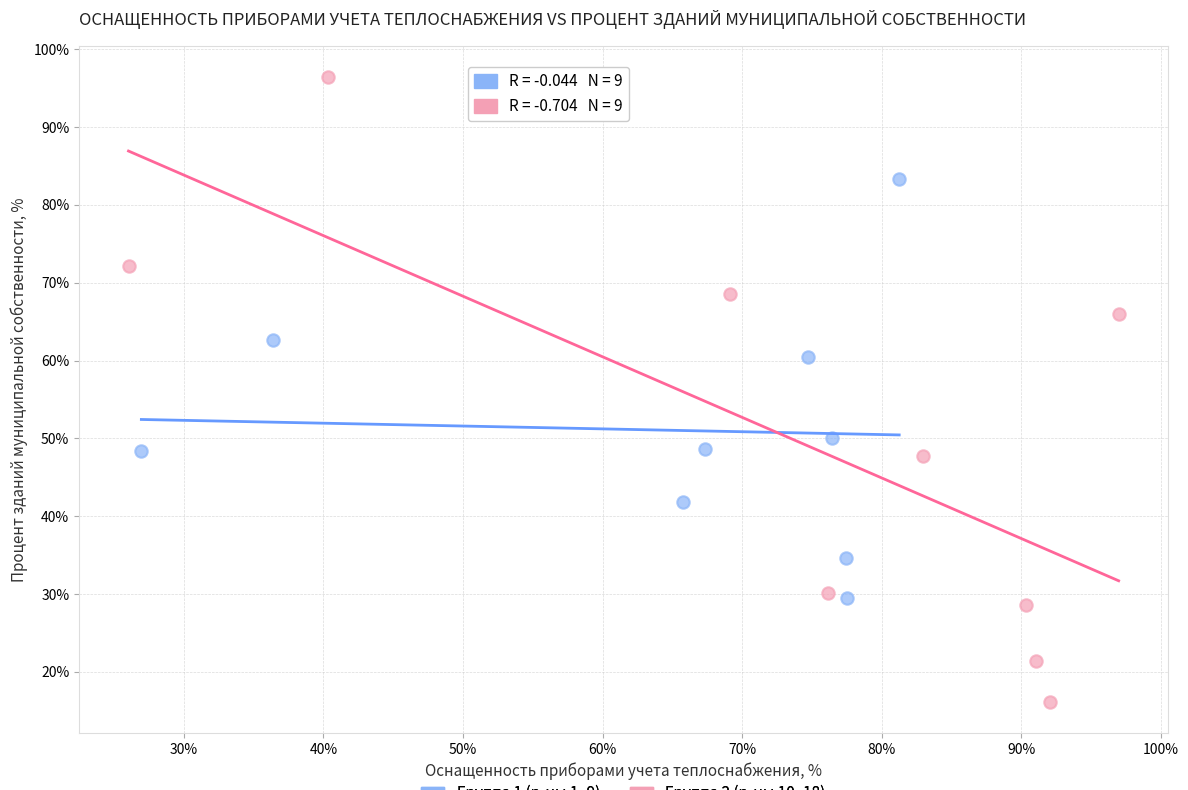

Which series contains the lowest Y value?

Группа 2 (р-ны 10–18)